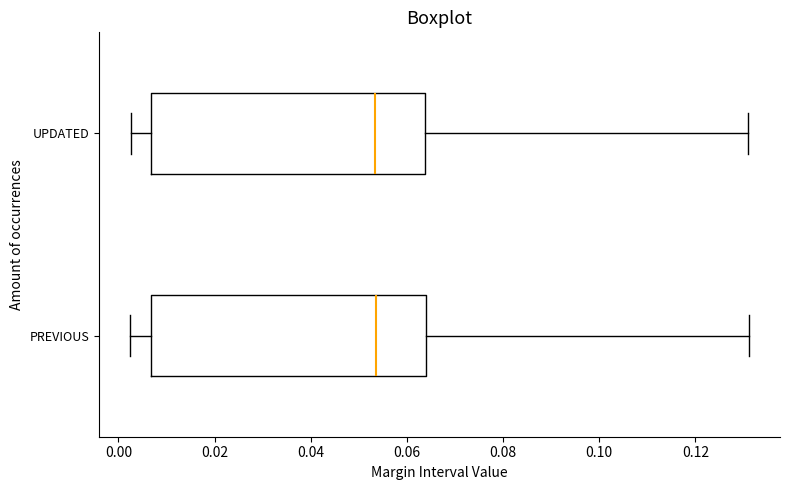

Reading bottom to top, read every box against the x-axis: the position of its median line, the range the box covers, and the ends of its whiskers. The values are not printed on the chart, so give them approximately, as read against the axis.

PREVIOUS: median 0.054, box 0.006 to 0.064, whiskers 0.002 to 0.132
UPDATED: median 0.054, box 0.006 to 0.064, whiskers 0.002 to 0.132